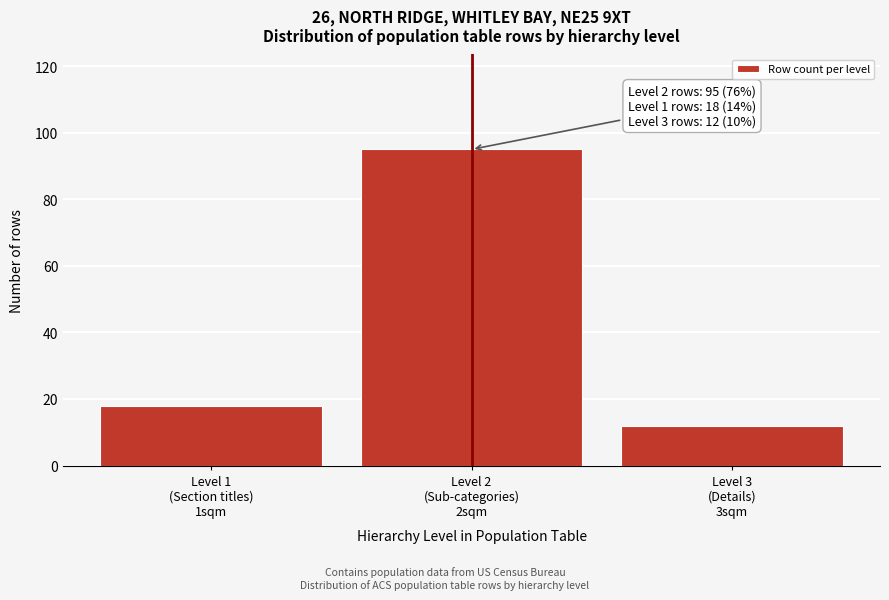

Reading left to right, extract all data points from this chart.

18	95	12